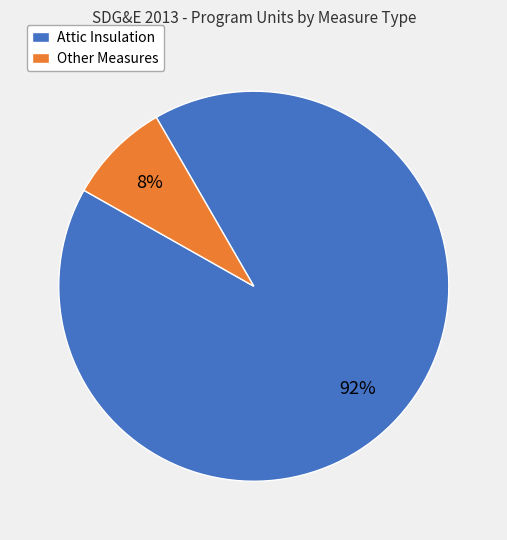

To the nearest percent, what is the average slice percentage?

50%